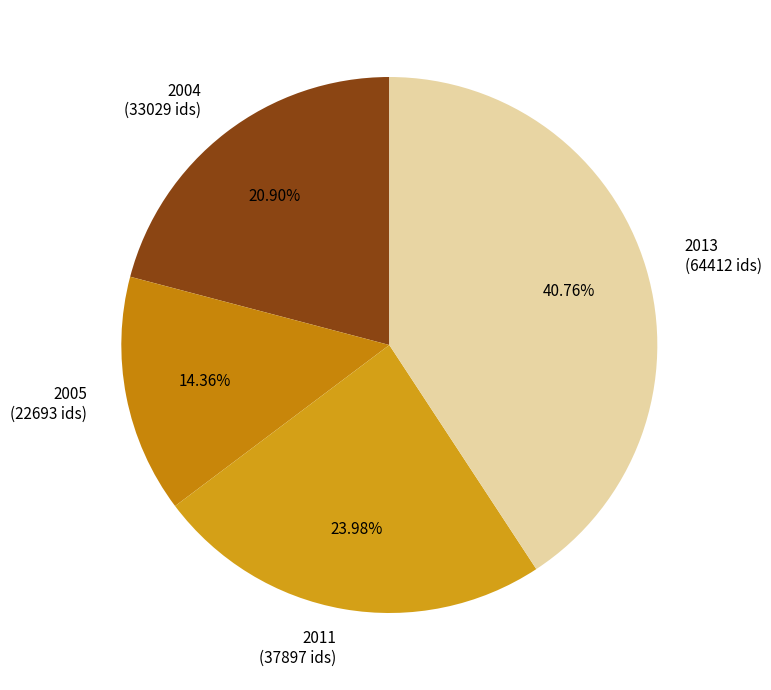

Which has a higher value, 2004 (33029 ids) or 2005 (22693 ids)?

2004 (33029 ids)